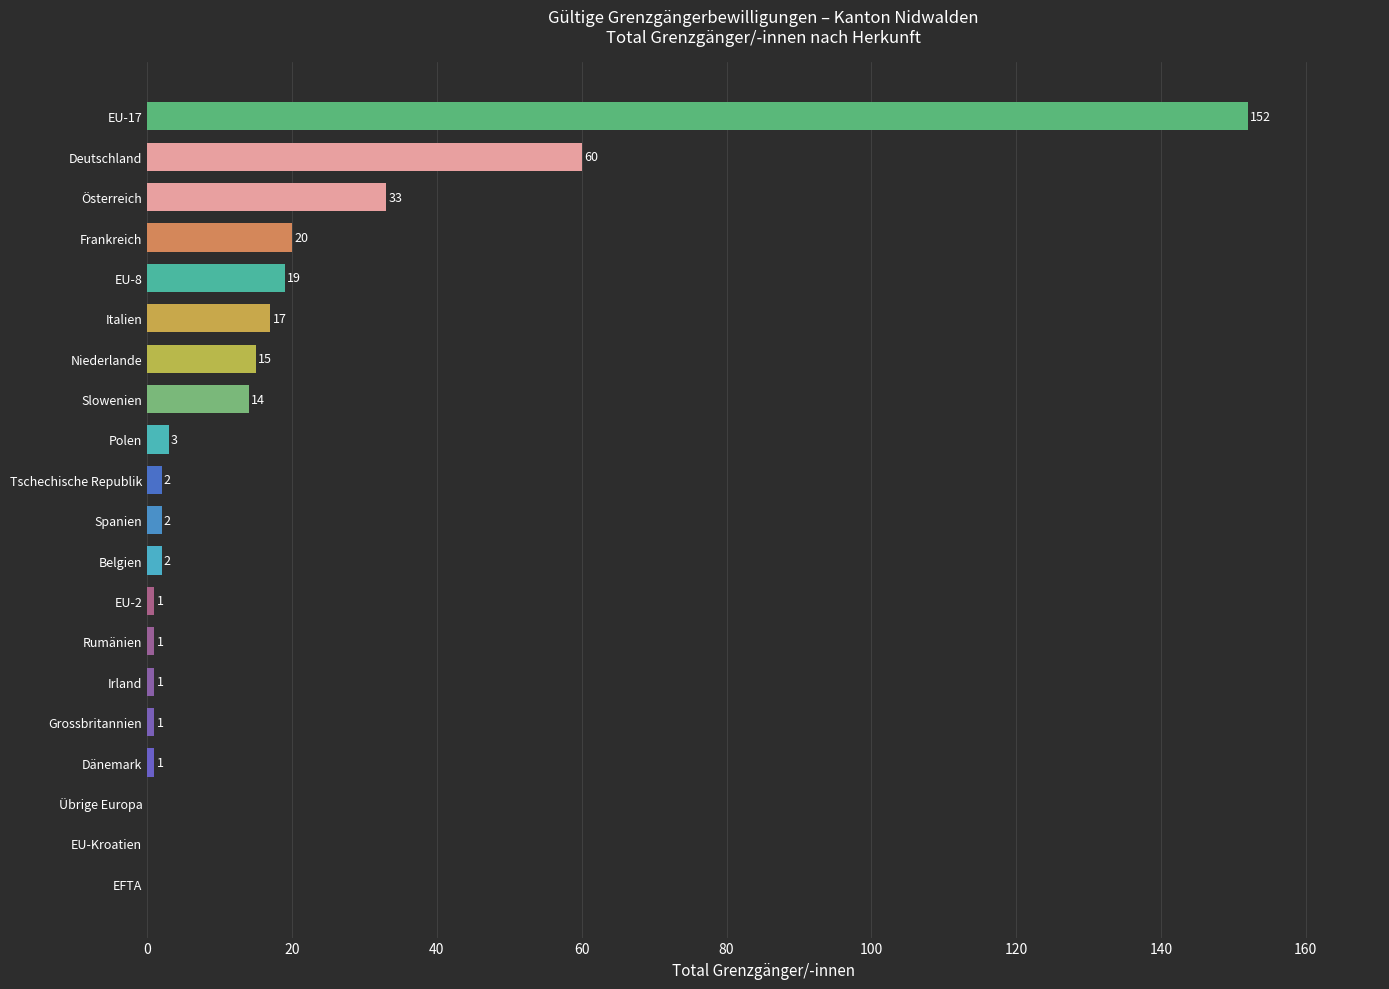

At which label is the value closest to 76?

Deutschland